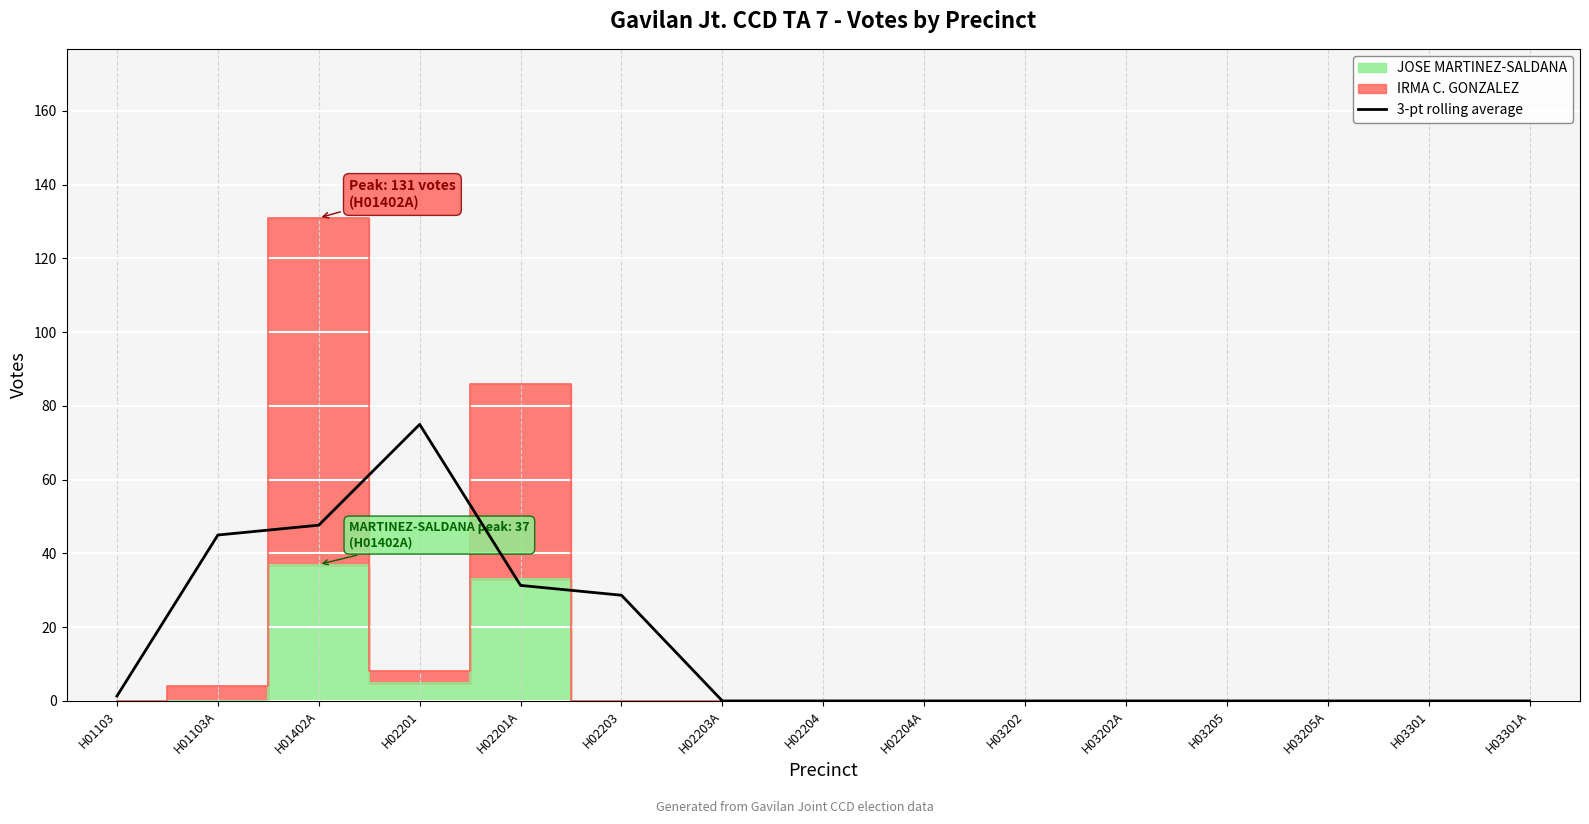

How many values are above zero?

6